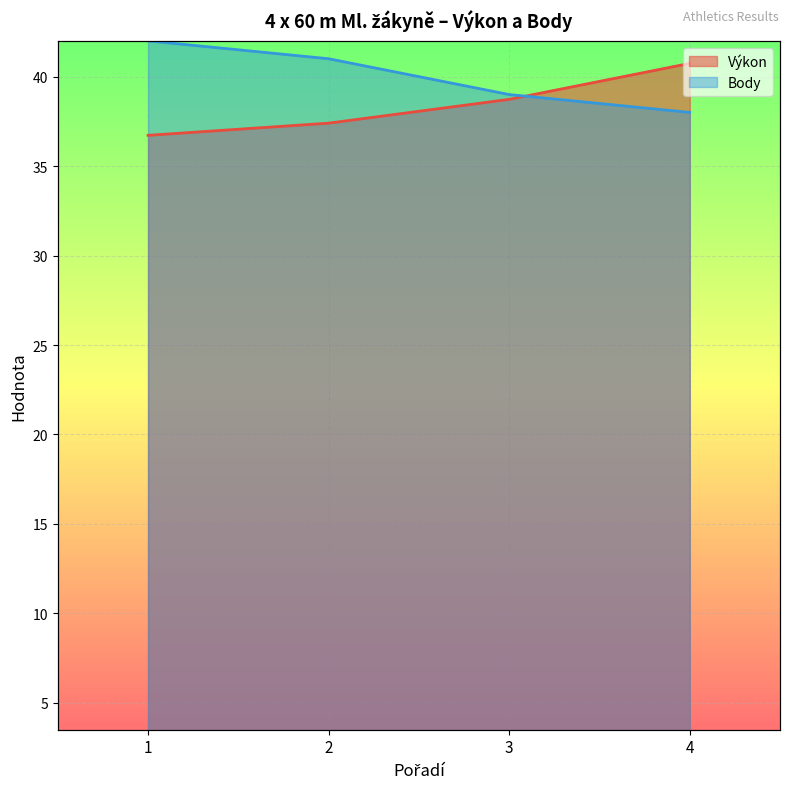

Where is Výkon nearest to the value 38?

2